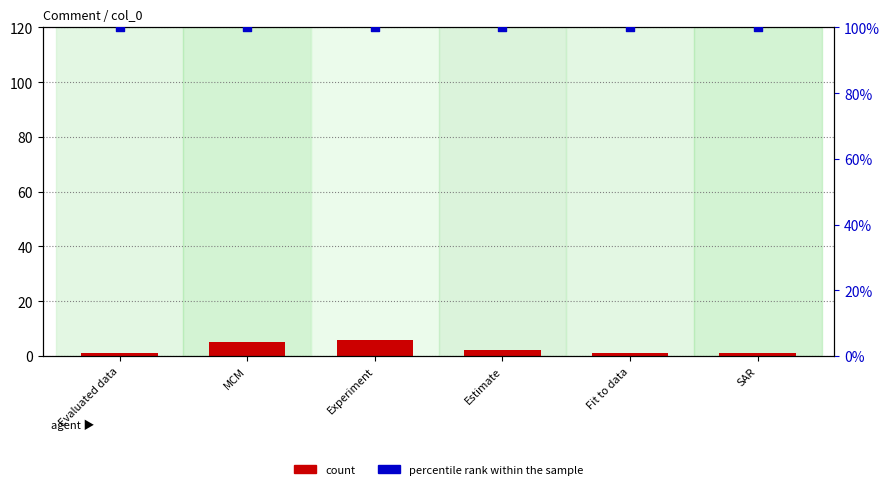

Which series has the largest total across all categories?

percentile rank within the sample